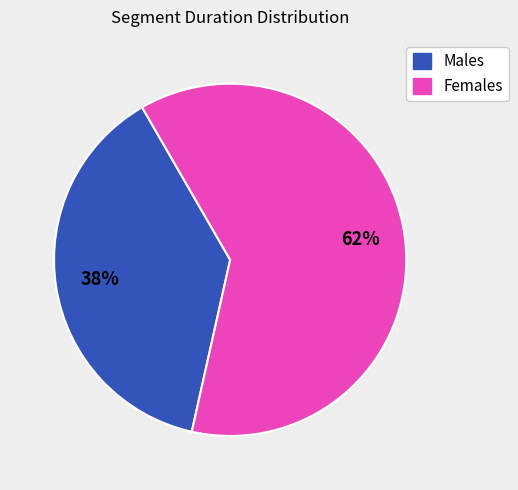

Does any single category account for the majority?

Yes